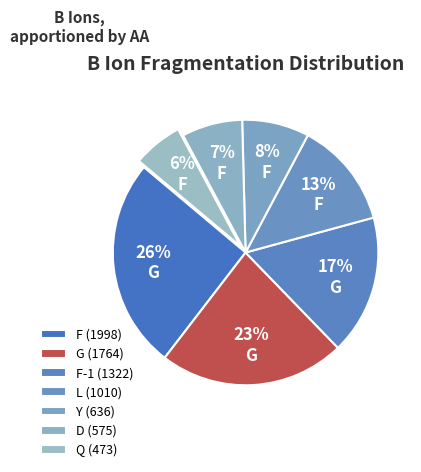

How many slices are in this pie chart?

7